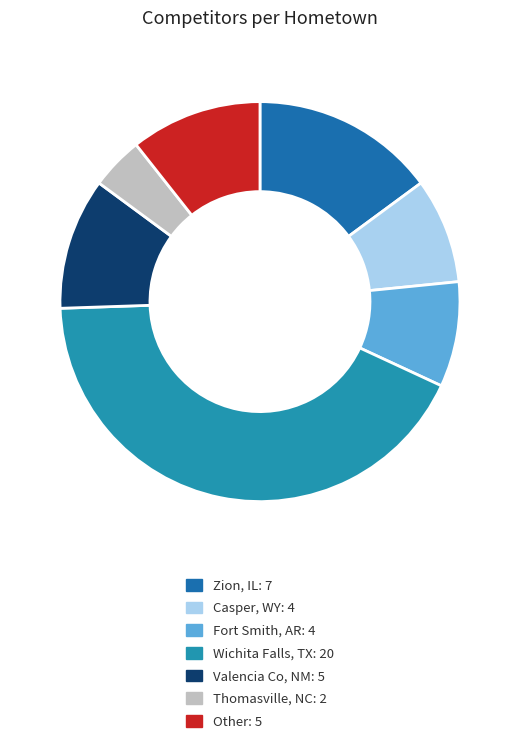

Approximately how many times larger is the value at Wichita Falls, TX compared to Thomasville, NC?

10.0